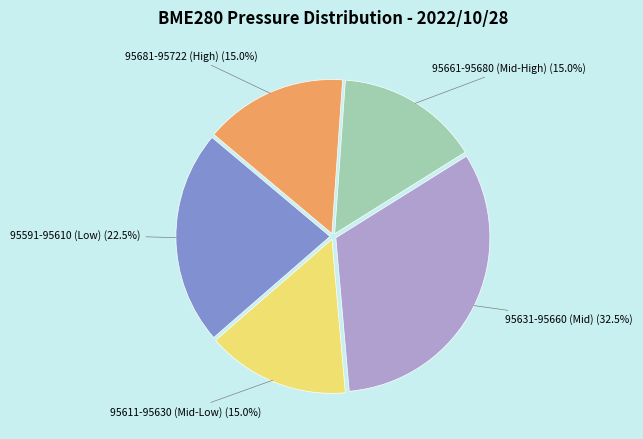

Is there a majority slice in this chart?

No